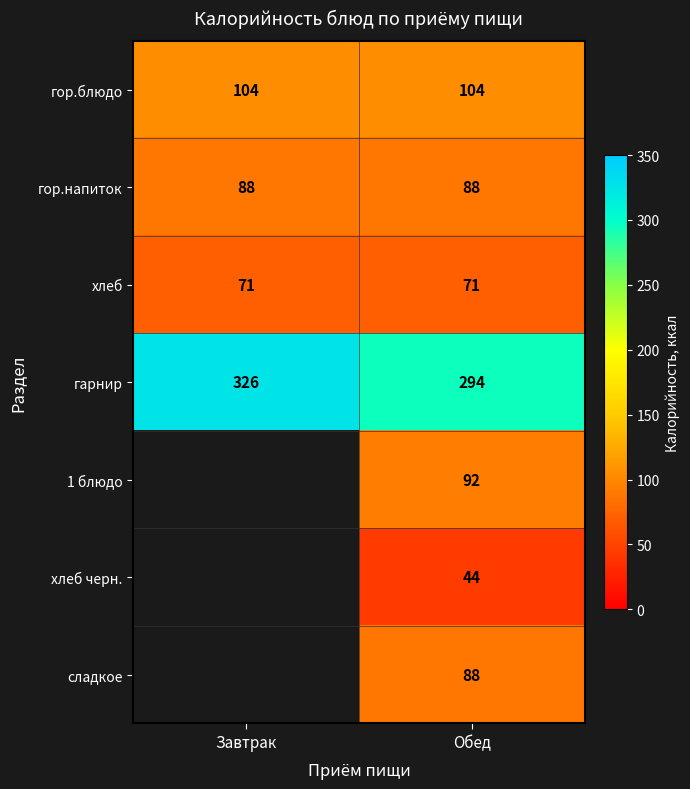

What is the lowest value of the гарнир series?

294